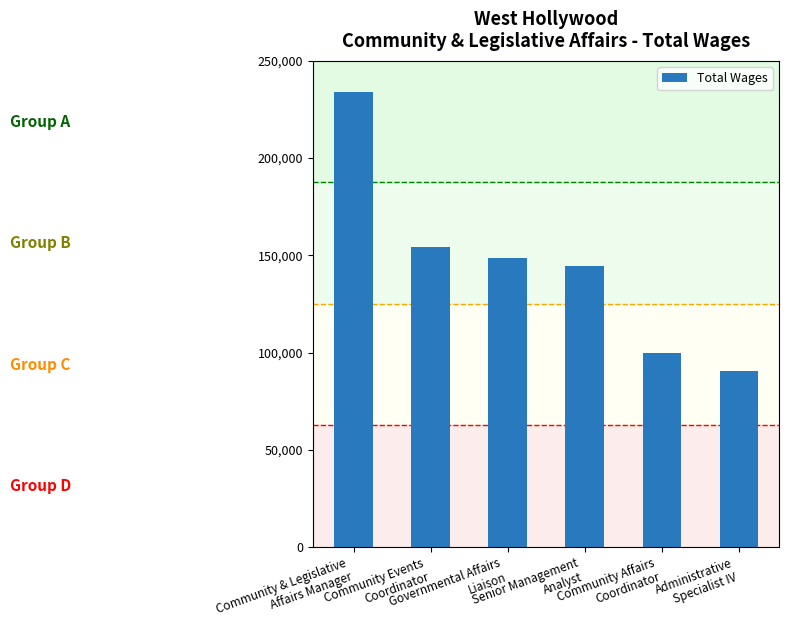

What is the value of the 1st bar from the left?

233813